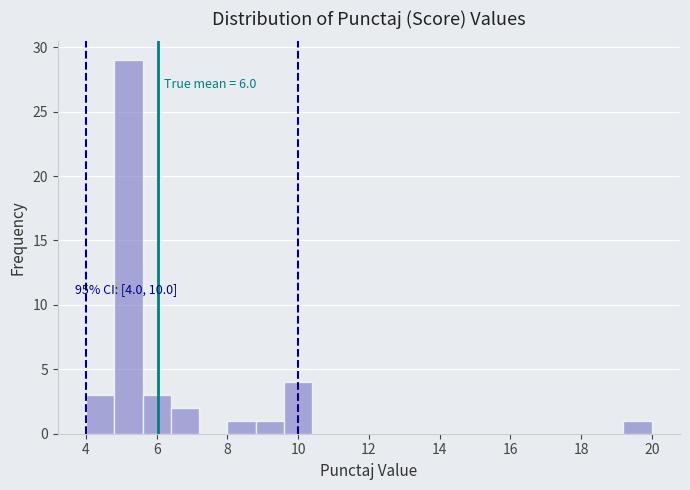

Which range on the x-axis has the tallest bar?

4.8 to 5.6